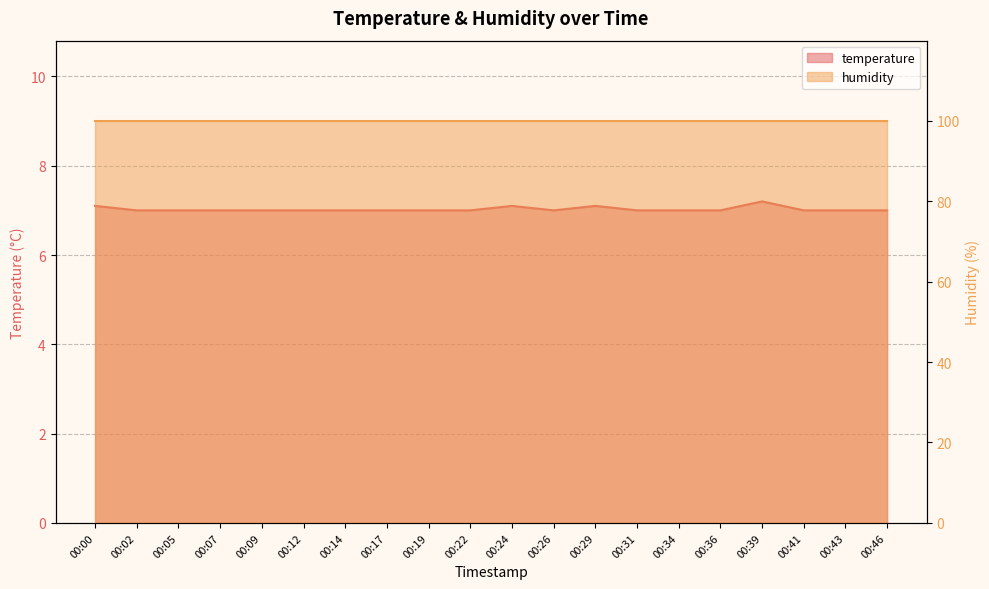

Count the number of values greater than 7.

4